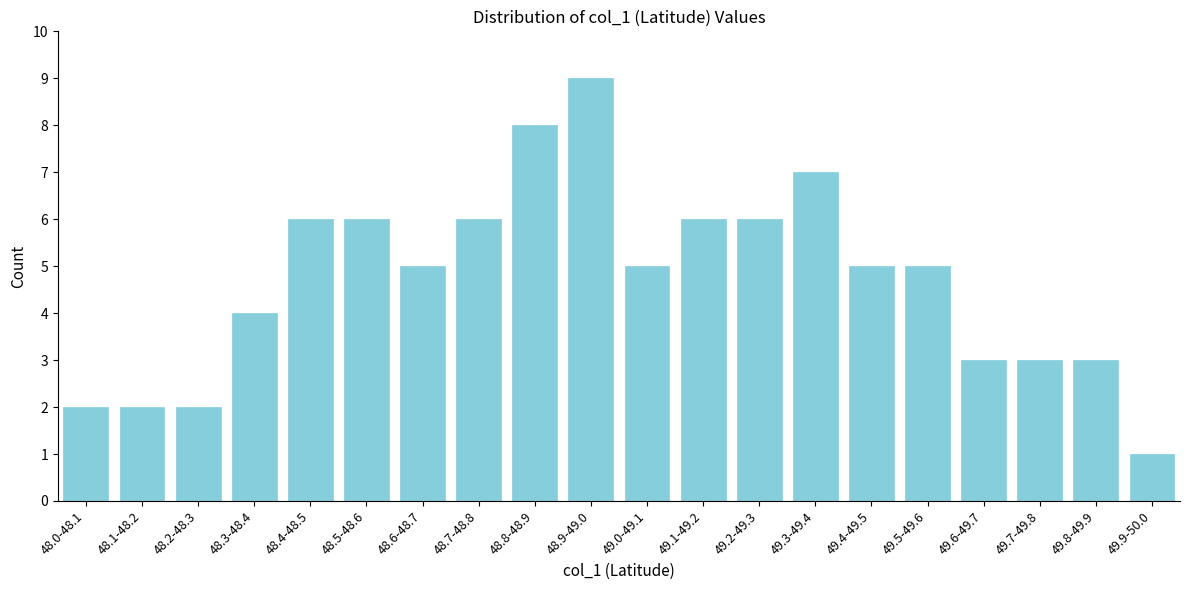

Reading left to right, list all the values displayed in this chart.

48.0-48.1=2	48.1-48.2=2	48.2-48.3=2	48.3-48.4=4	48.4-48.5=6	48.5-48.6=6	48.6-48.7=5	48.7-48.8=6	48.8-48.9=8	48.9-49.0=9	49.0-49.1=5	49.1-49.2=6	49.2-49.3=6	49.3-49.4=7	49.4-49.5=5	49.5-49.6=5	49.6-49.7=3	49.7-49.8=3	49.8-49.9=3	49.9-50.0=1